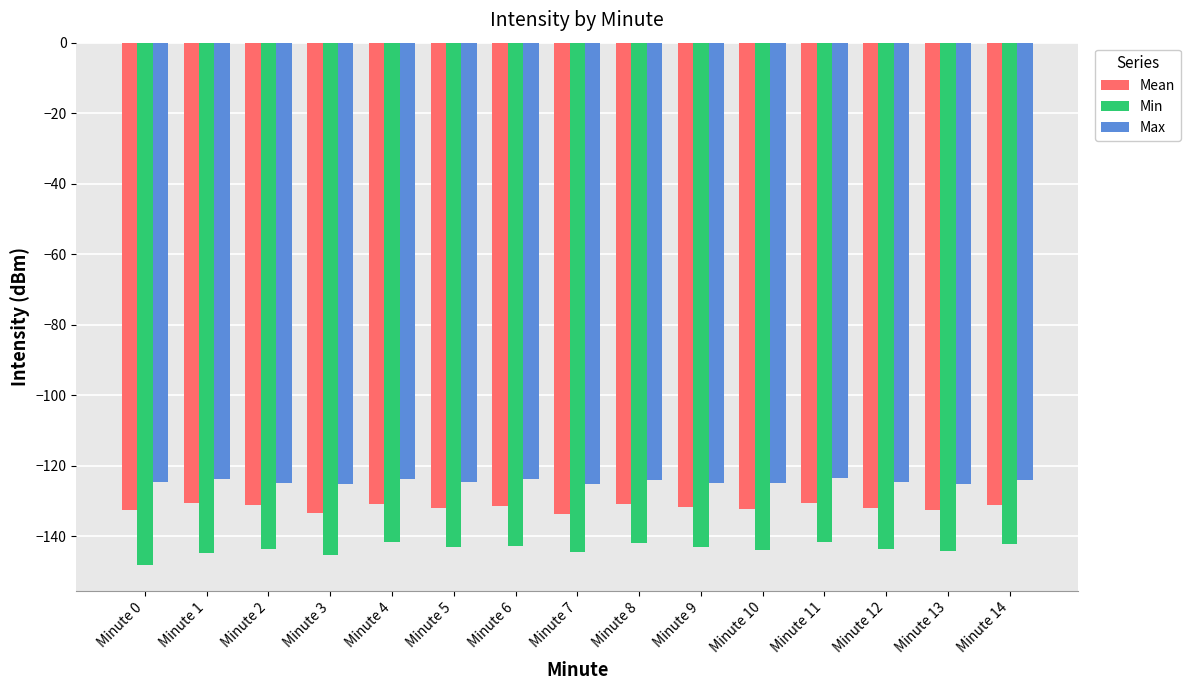

Which series has the largest total across all categories?

Max